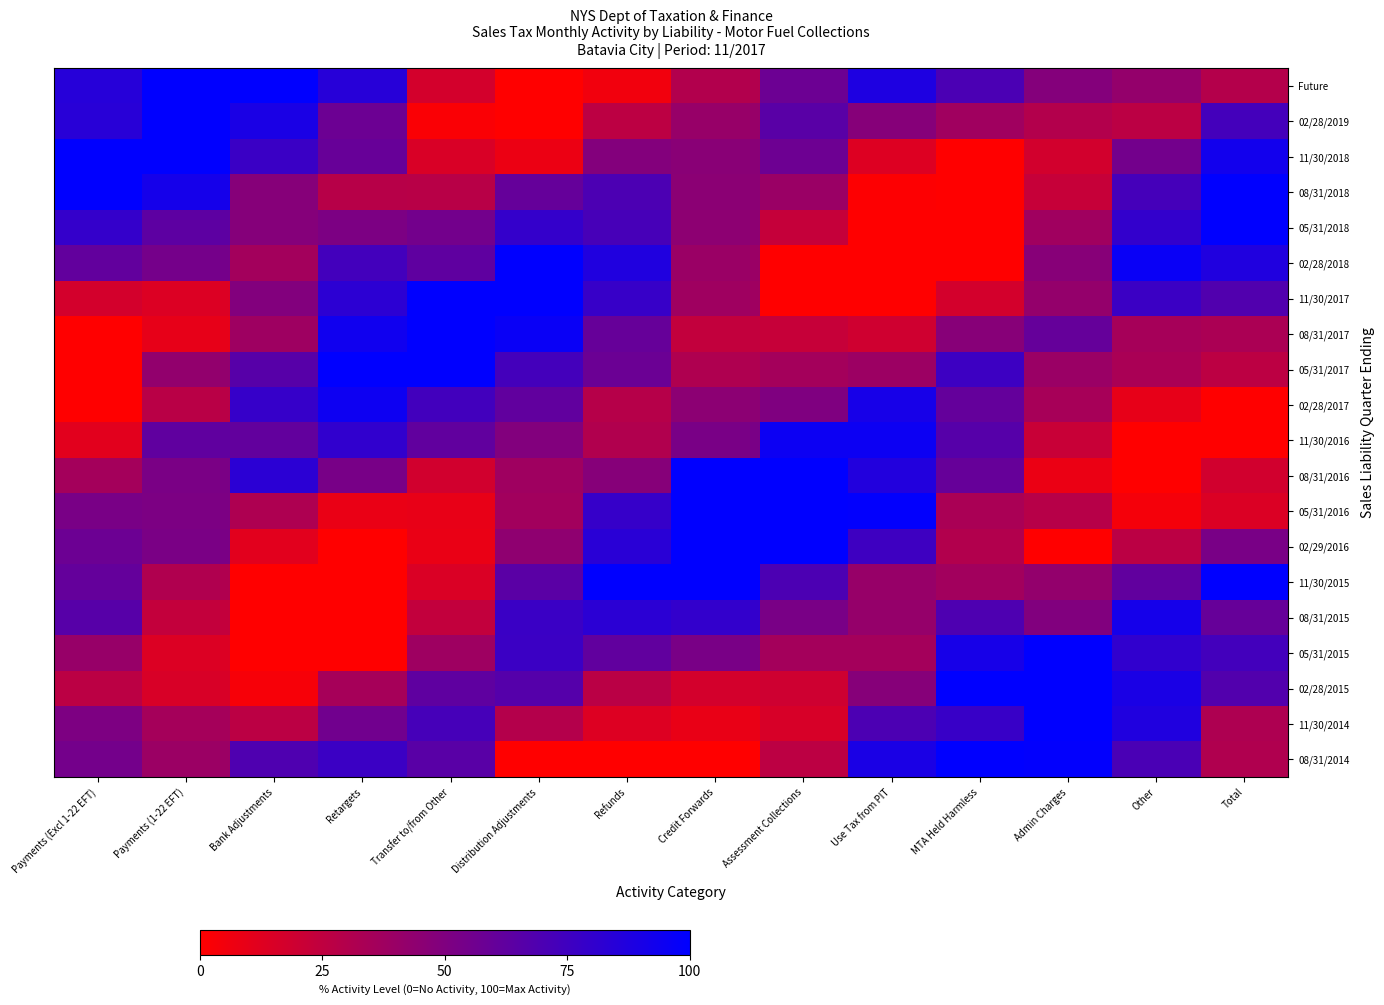

How many distinct data groups are displayed?

20